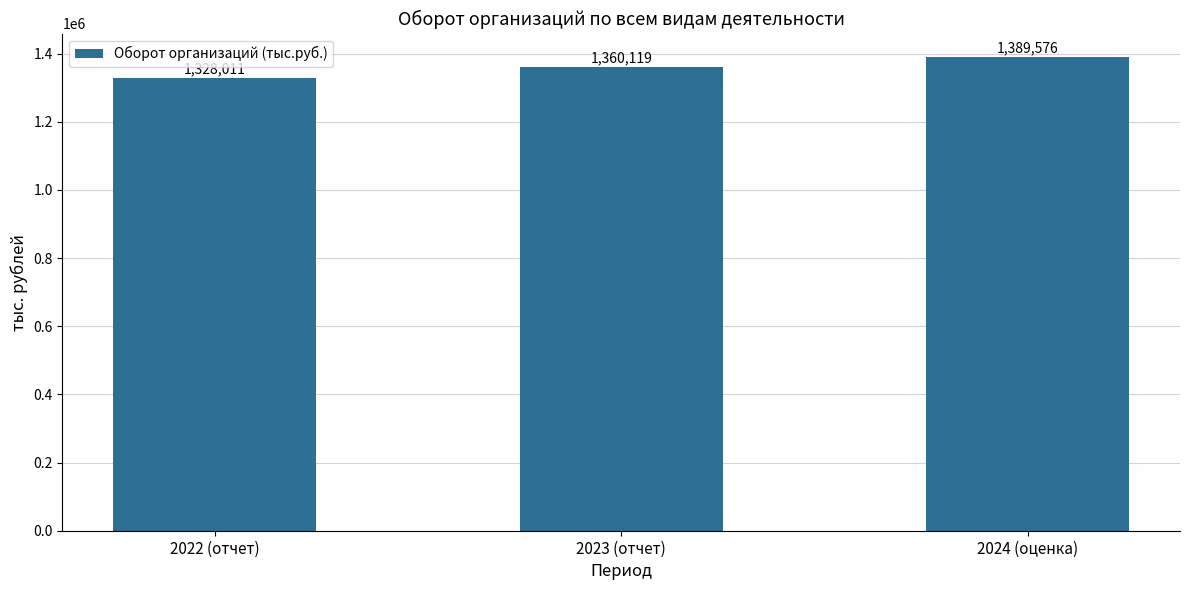

What is the difference between the maximum and minimum values?

61565